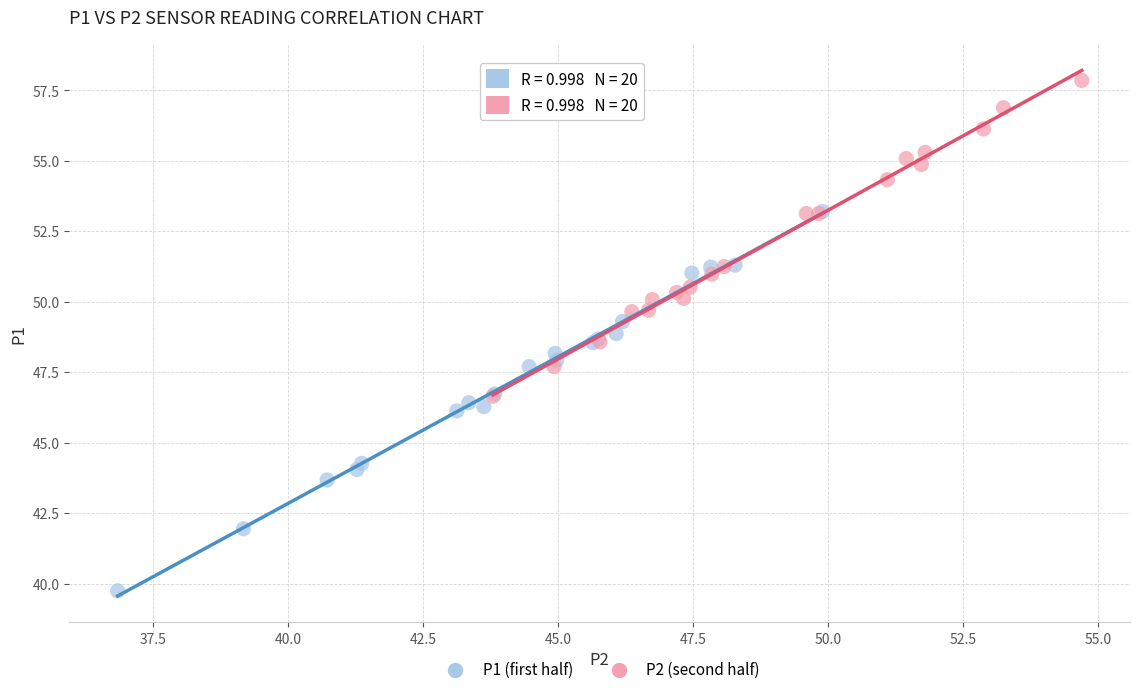

Which series contains the lowest Y value?

P1 (first half)